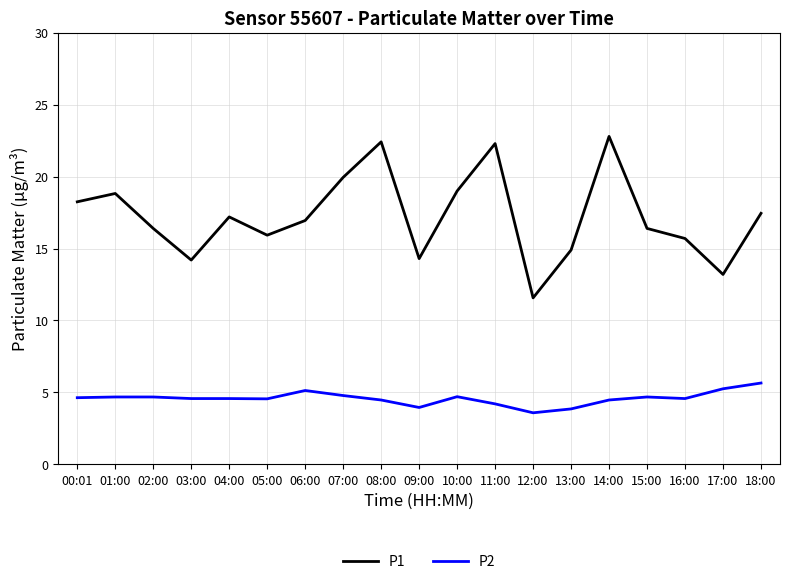

Rank the series by their maximum value, from lowest to highest.

P2, P1